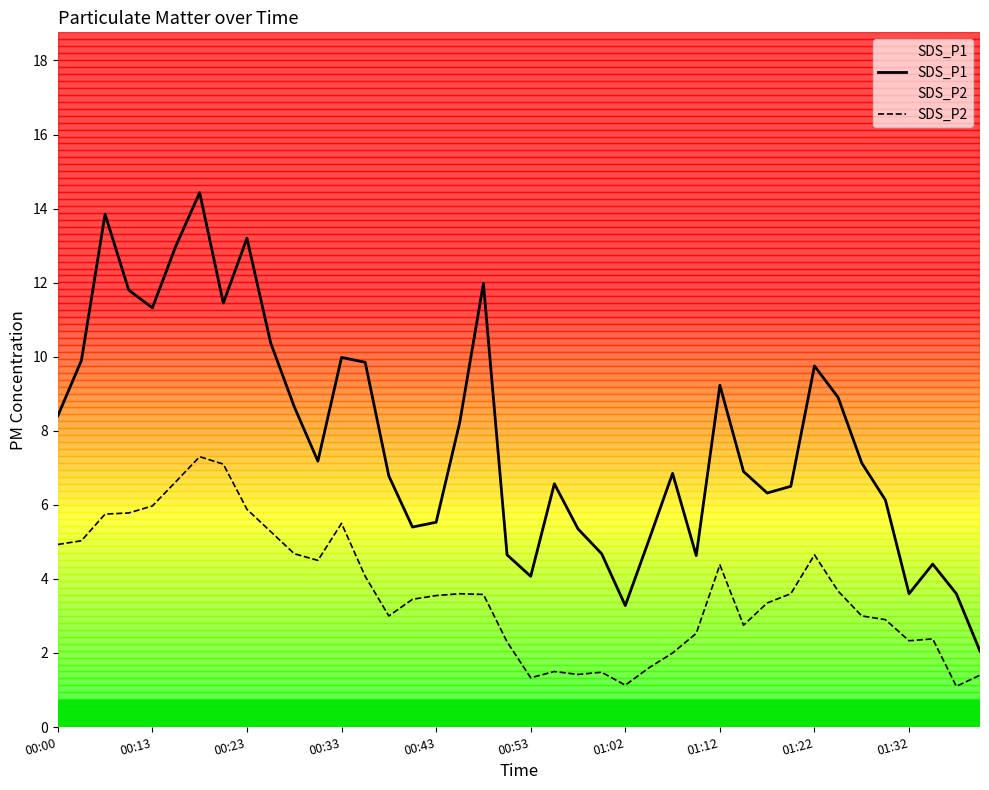

Which series has the largest total across all categories?

SDS_P1